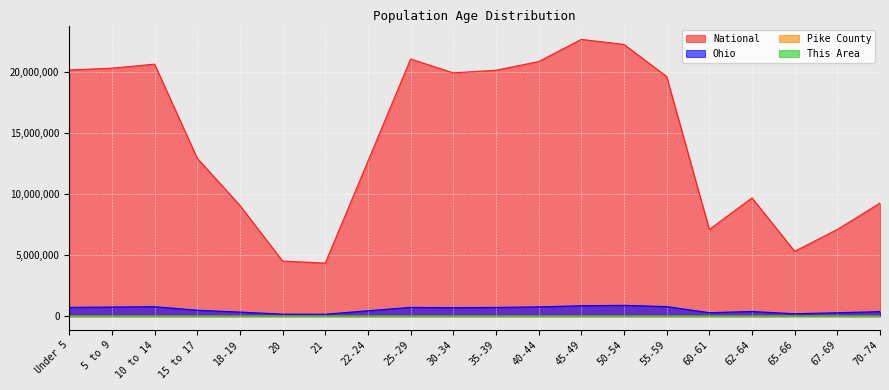

Between 60-61 and 70-74, which series saw the biggest shift?

National